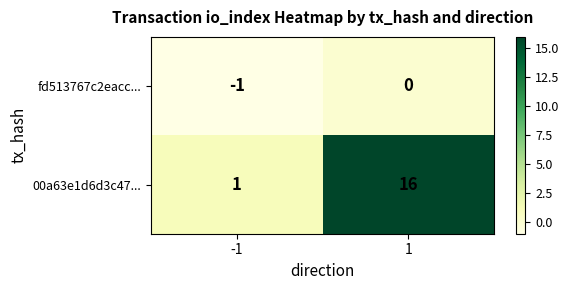

Reading left to right, extract all data points from this chart.

fd513767c2eacc...: -1	0
00a63e1d6d3c47...: 1	16